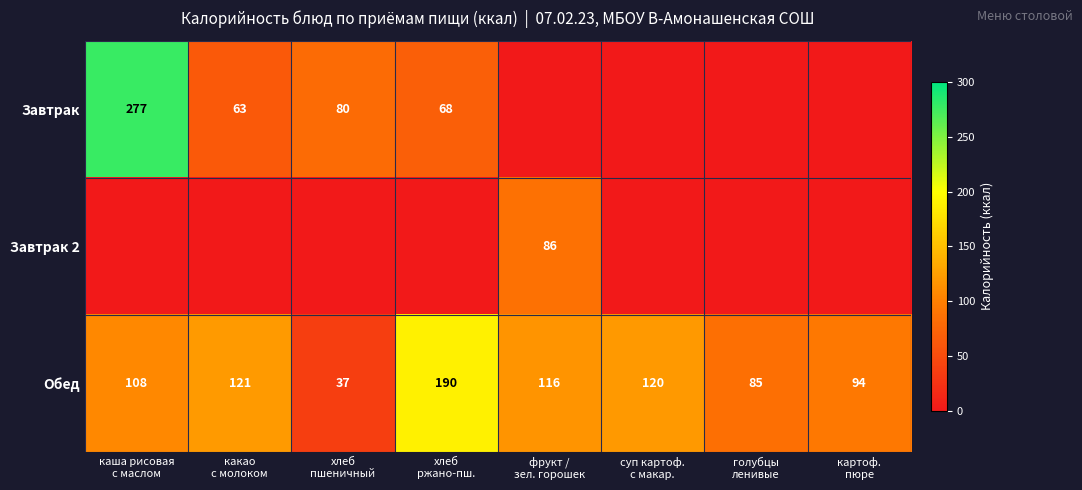

Which category has the highest value across all series?

каша рисовая
с маслом